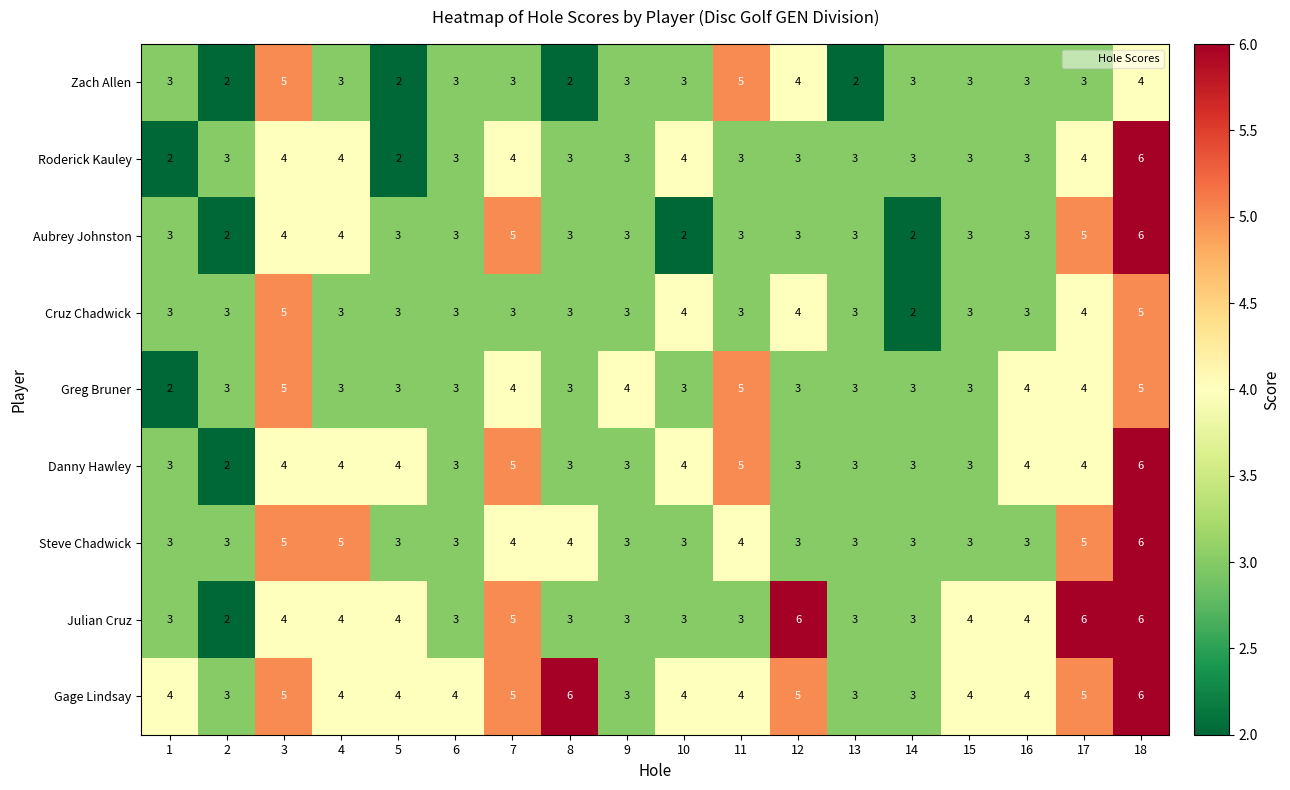

What is the greatest value displayed?

6